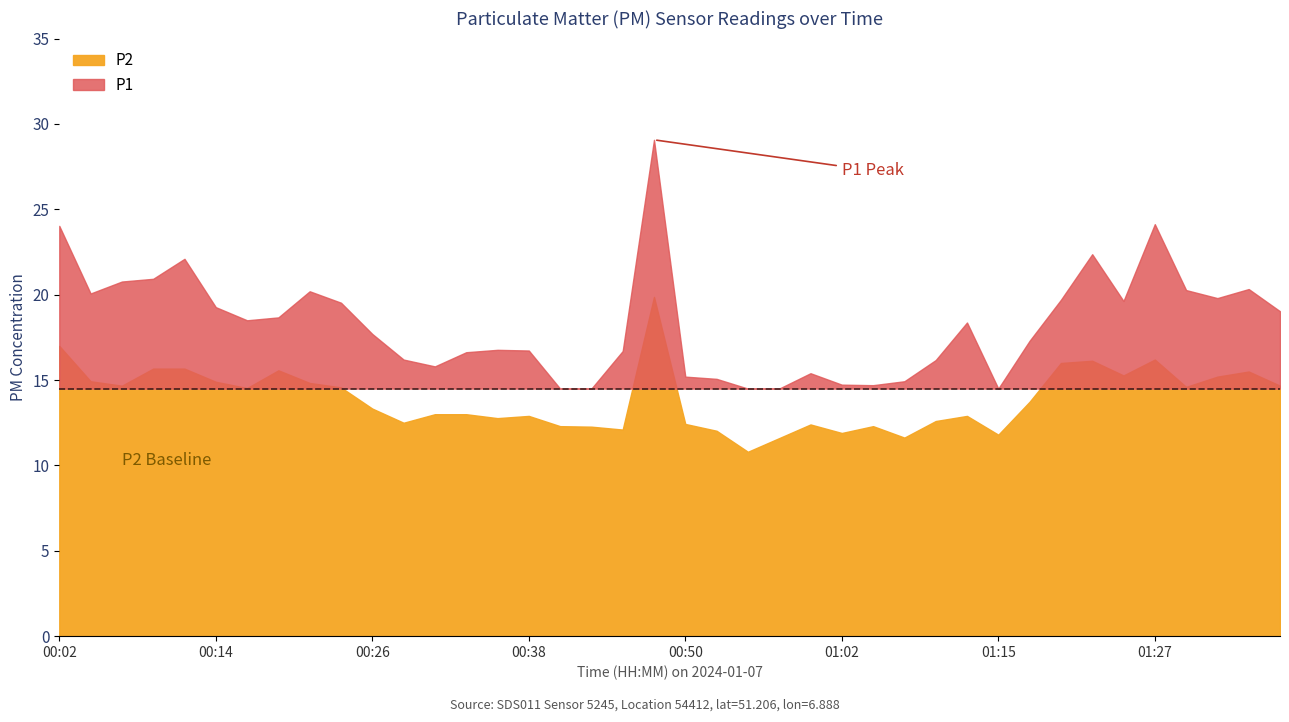

What is the sum of all P2 values?

556.1